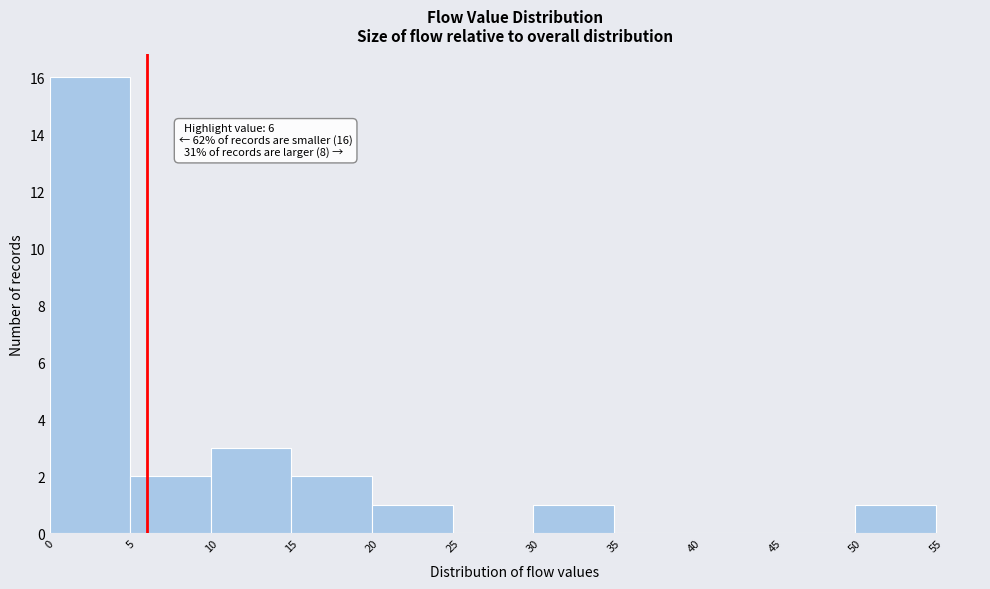

Over which range of the x-axis is the bar tallest?

0 to 5